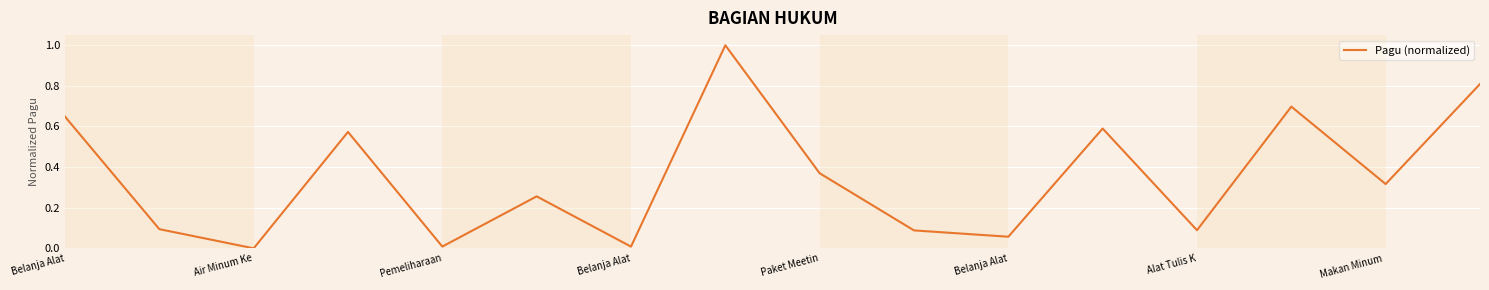

What is the greatest value displayed?

1.0